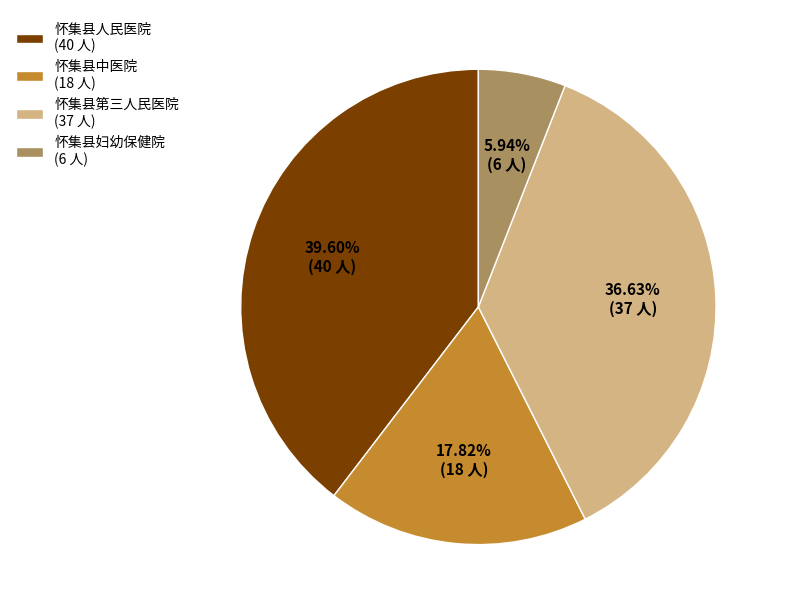

How many slices are in this pie chart?

4